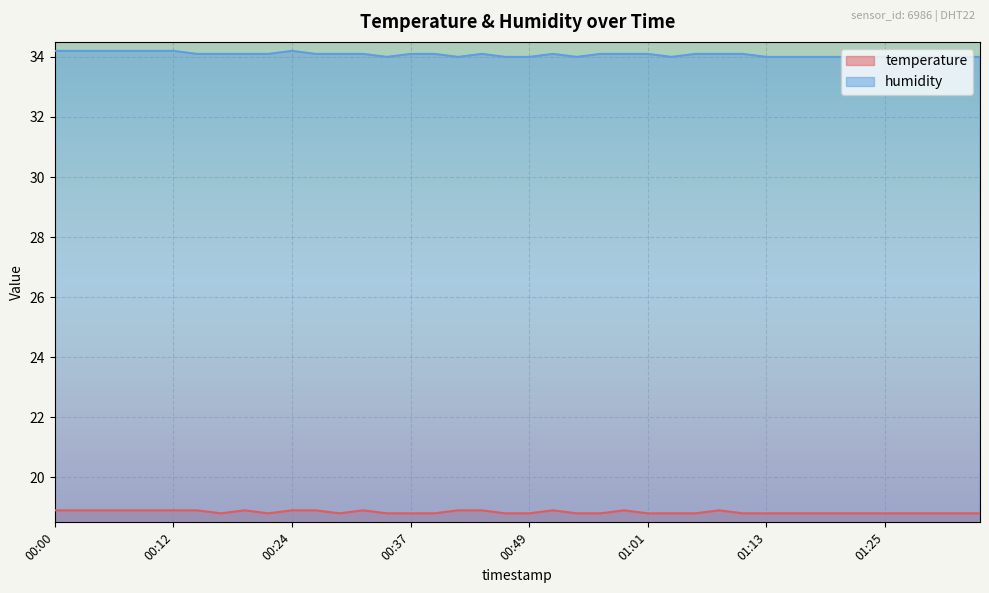

True or false: humidity and temperature cross at least once.

False